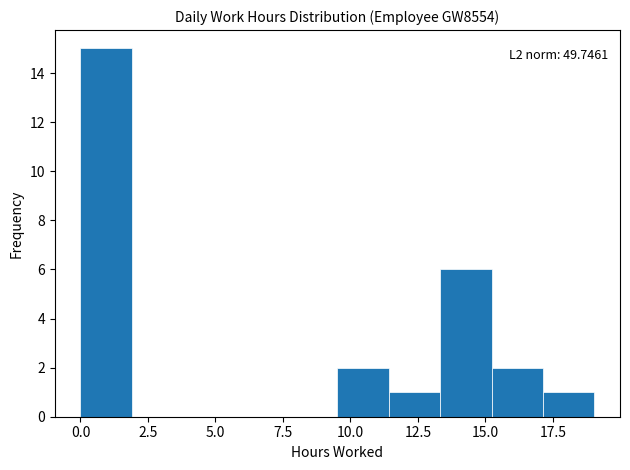

Read against the x-axis, roughly where is the centre of the tallest bar?

1.0